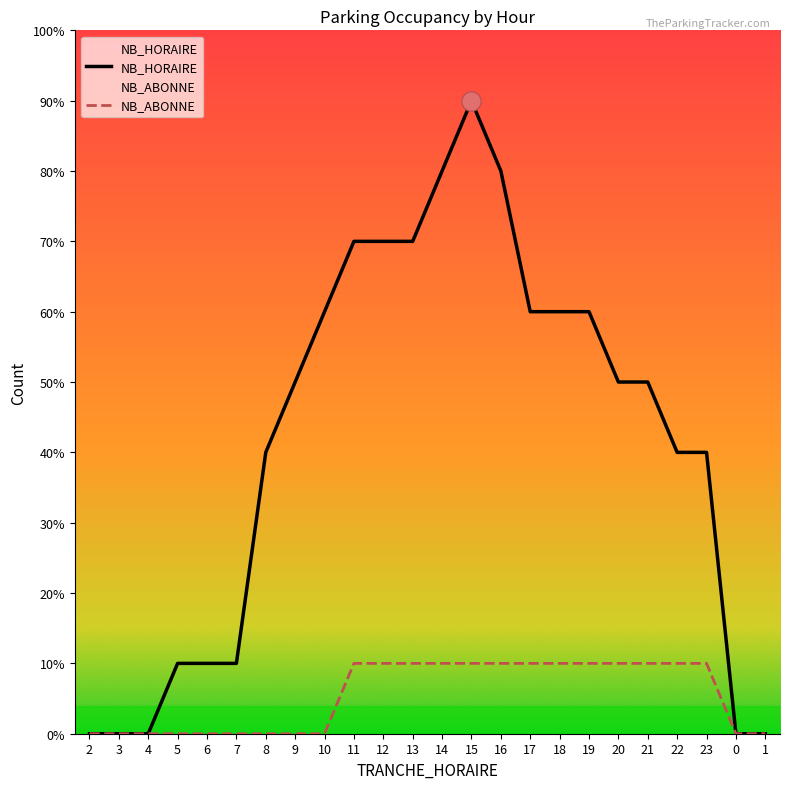

List the series in order of their overall mean, lowest first.

NB_ABONNE, NB_HORAIRE